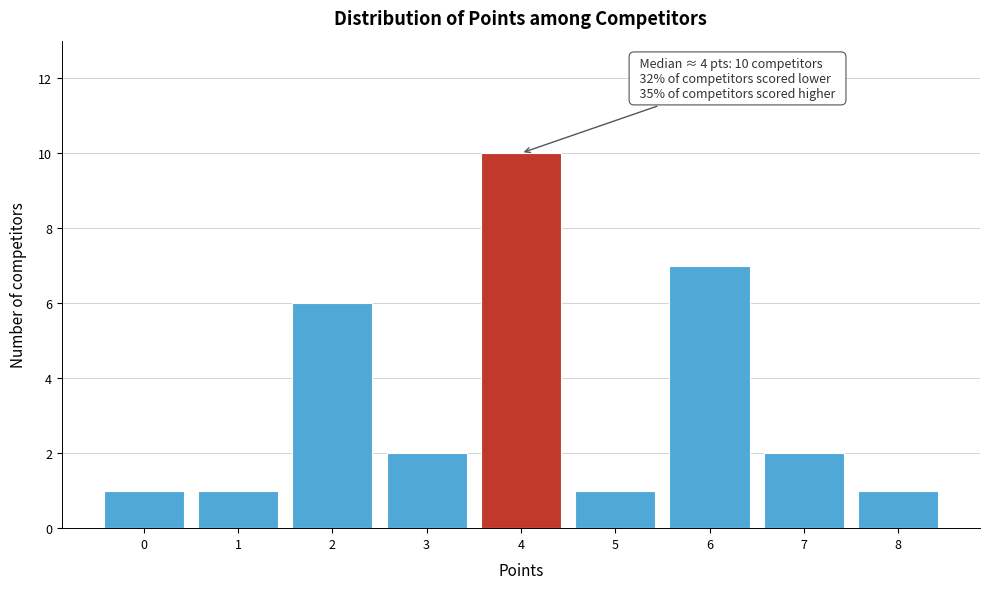

Reading left to right, list all the values displayed in this chart.

0=1	1=1	2=6	3=2	4=10	5=1	6=7	7=2	8=1